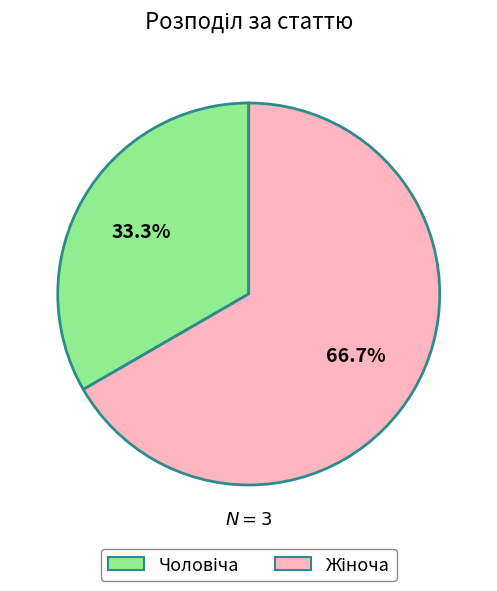

Does any single category account for the majority?

Yes